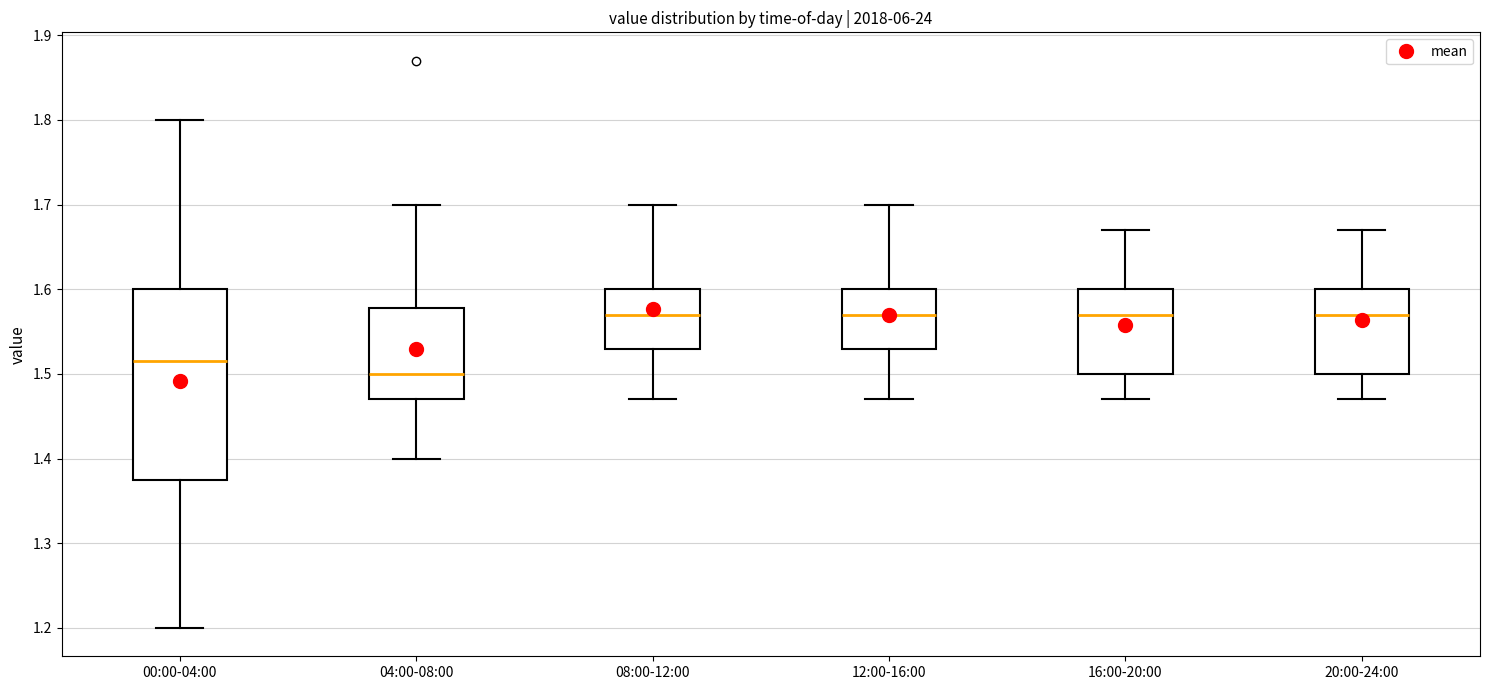

Reading left to right, read every box against the y-axis: the position of its median line, the range the box covers, and the ends of its whiskers. The values are not printed on the chart, so give them approximately, as read against the axis.

00:00-04:00: median 1.52, box 1.38 to 1.60, whiskers 1.20 to 1.80
04:00-08:00: median 1.50, box 1.47 to 1.58, whiskers 1.40 to 1.70
08:00-12:00: median 1.57, box 1.53 to 1.60, whiskers 1.47 to 1.70
12:00-16:00: median 1.57, box 1.53 to 1.60, whiskers 1.47 to 1.70
16:00-20:00: median 1.57, box 1.50 to 1.60, whiskers 1.47 to 1.67
20:00-24:00: median 1.57, box 1.50 to 1.60, whiskers 1.47 to 1.67